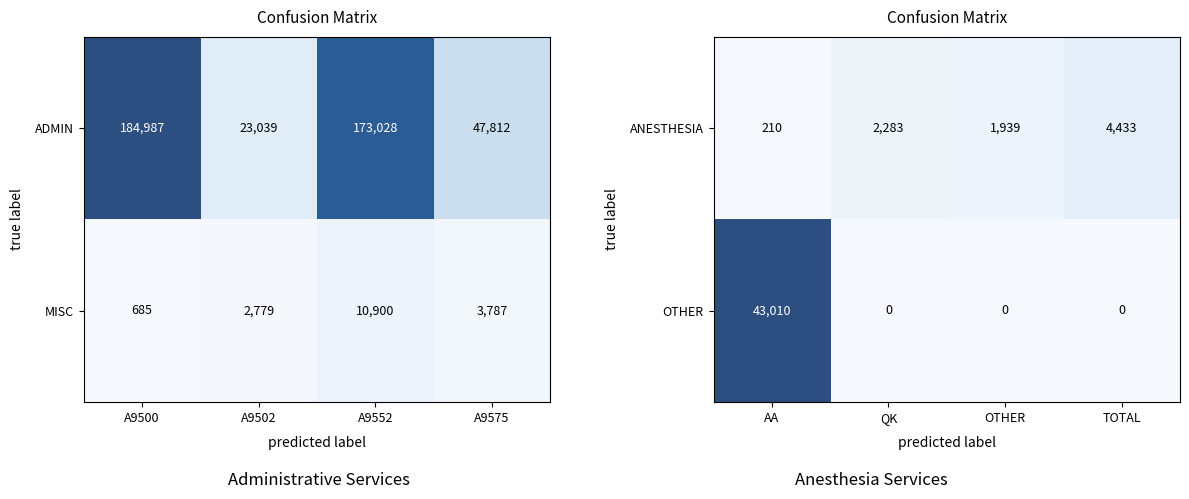

Is the value of OTHER at QK greater than the value of ANESTHESIA at TOTAL?

No